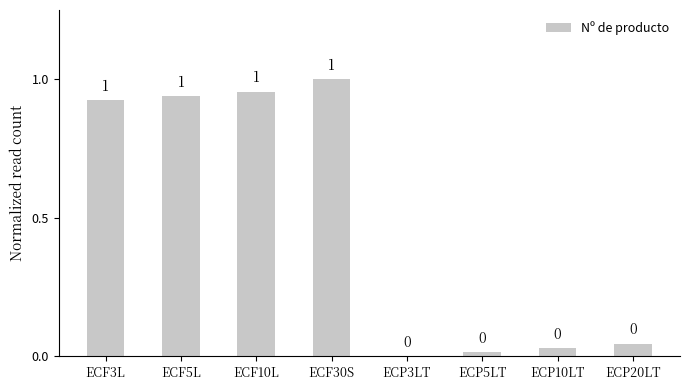

What is the greatest value displayed?

1.0